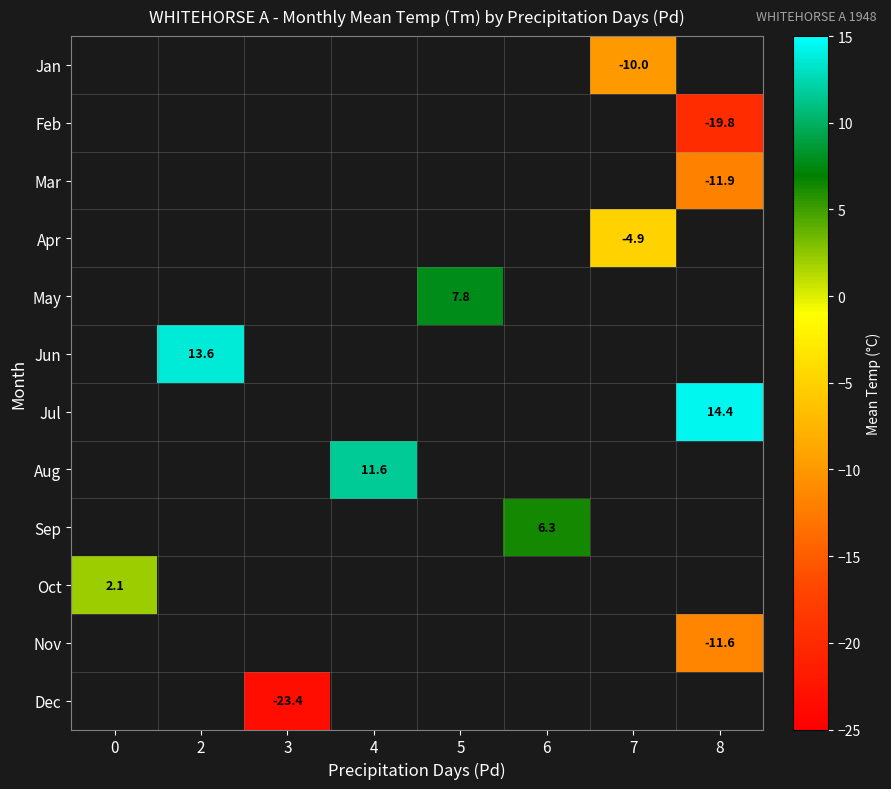

What is the maximum value shown in the chart?

14.4